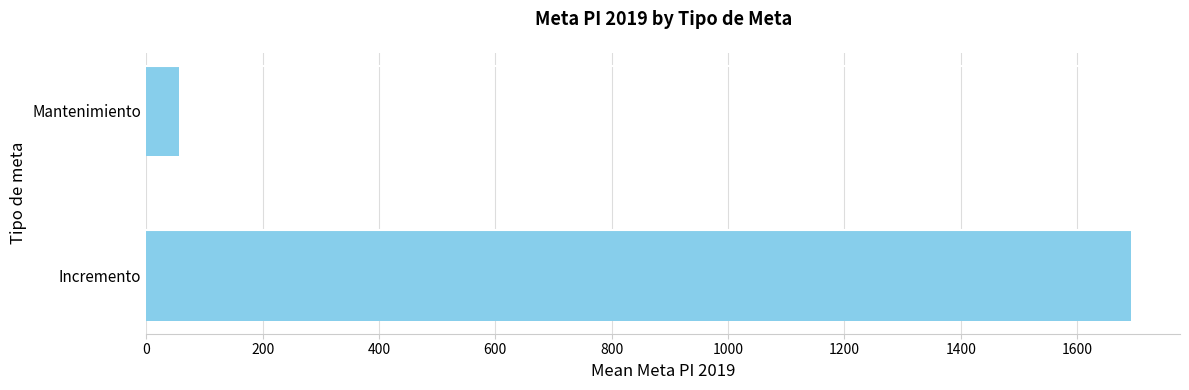

What is the average value?

874.2